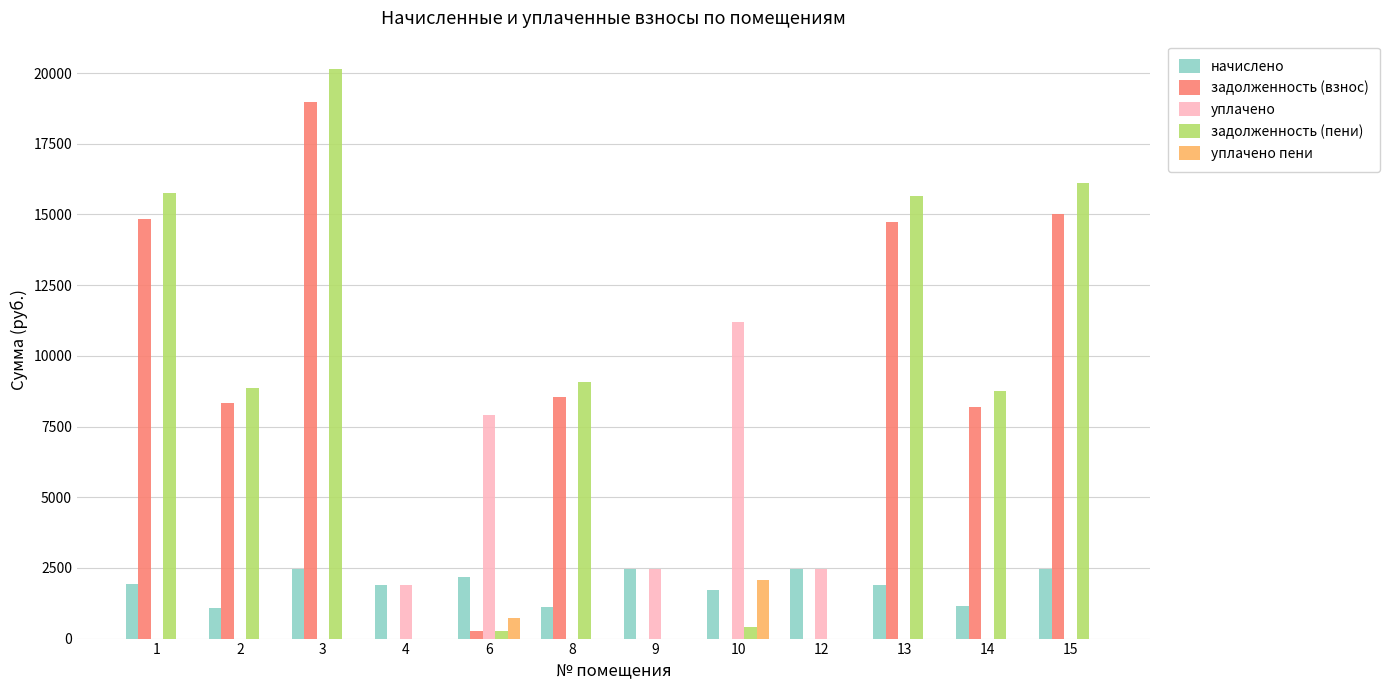

What is the total value across all series at 9?

4954.0